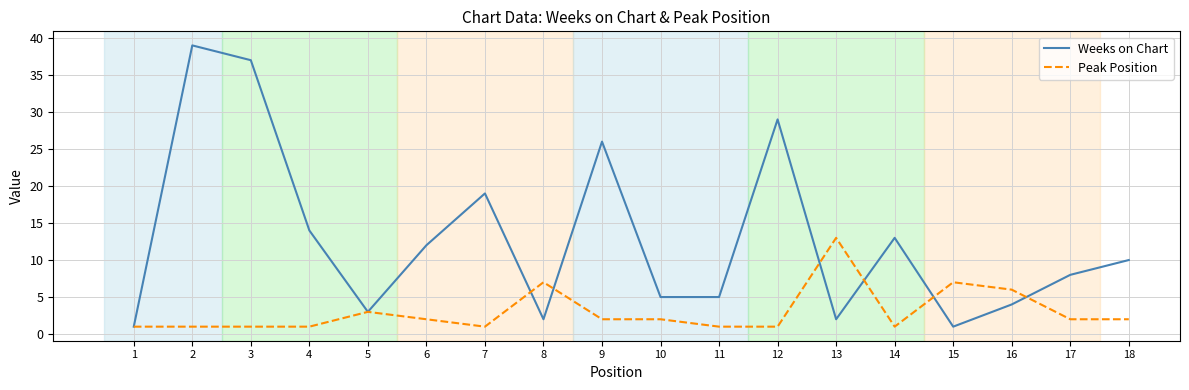

After their last crossing, which series has the higher values: Weeks on Chart or Peak Position?

Weeks on Chart